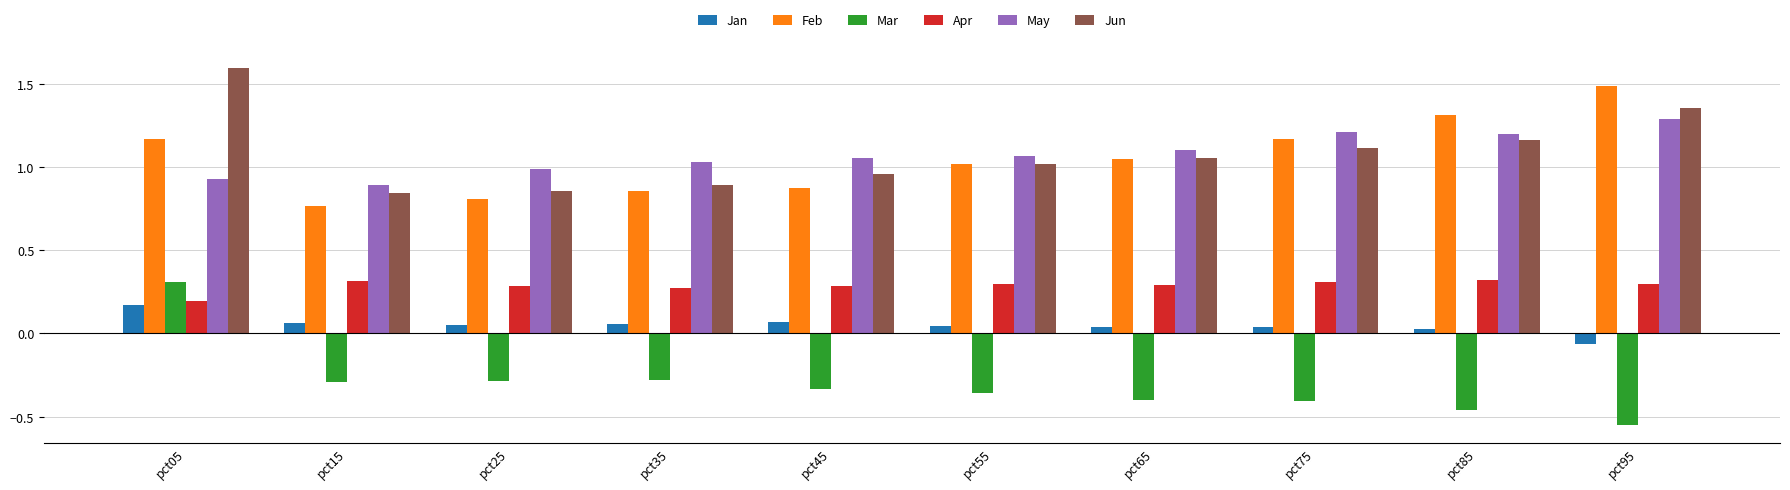

Is the value of Jun at pct65 greater than the value of Feb at pct95?

No